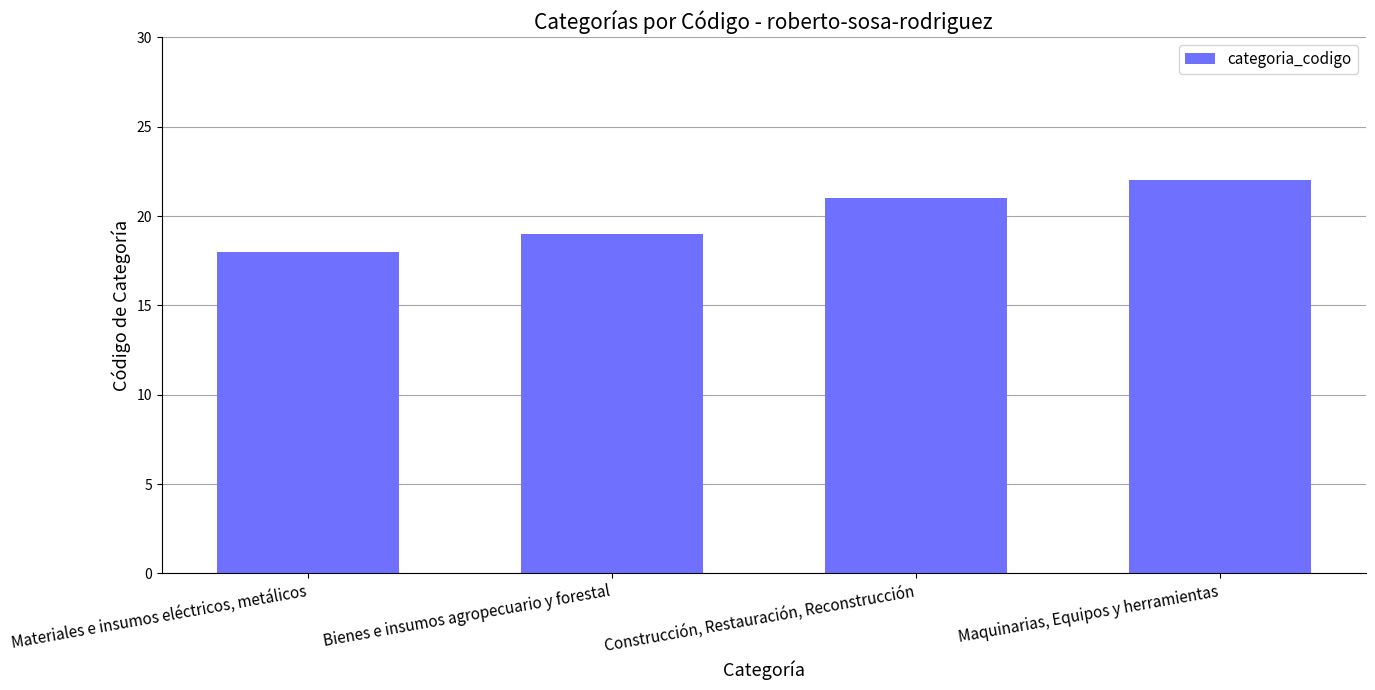

Read the value at Bienes e insumos agropecuario y forestal.

19